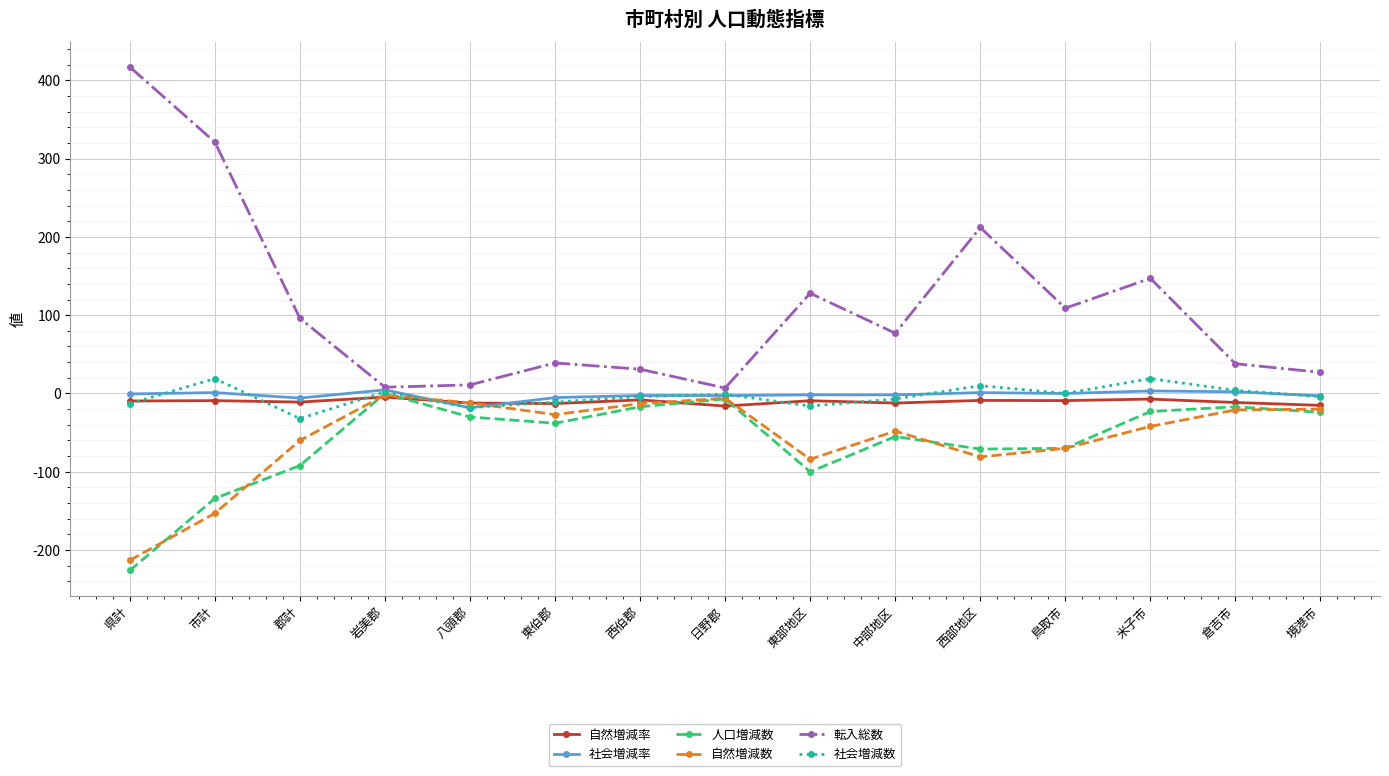

Is it true that 人口増減数 equals -100.0 at 東部地区?

True